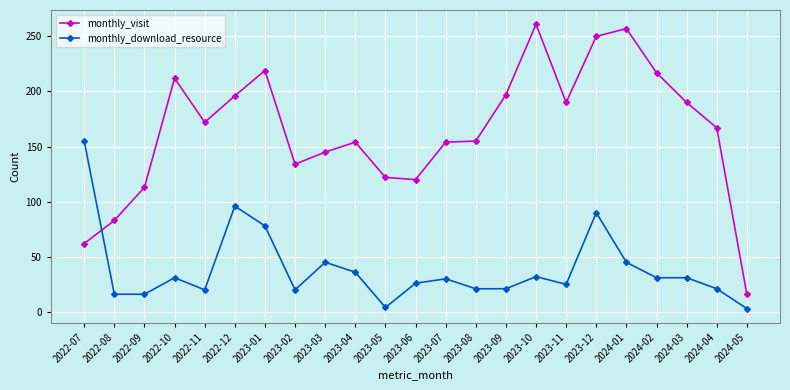

At how many categories does at least one series exceed 102?

21